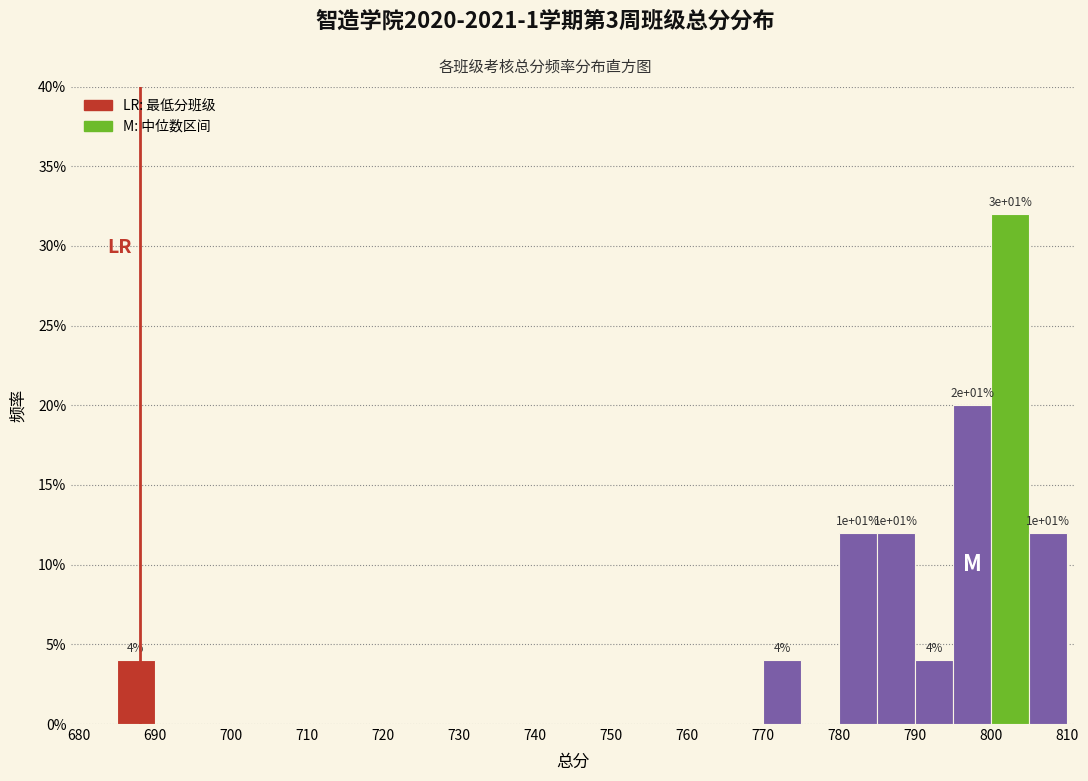

Over which range of the x-axis is the bar tallest?

800 to 805